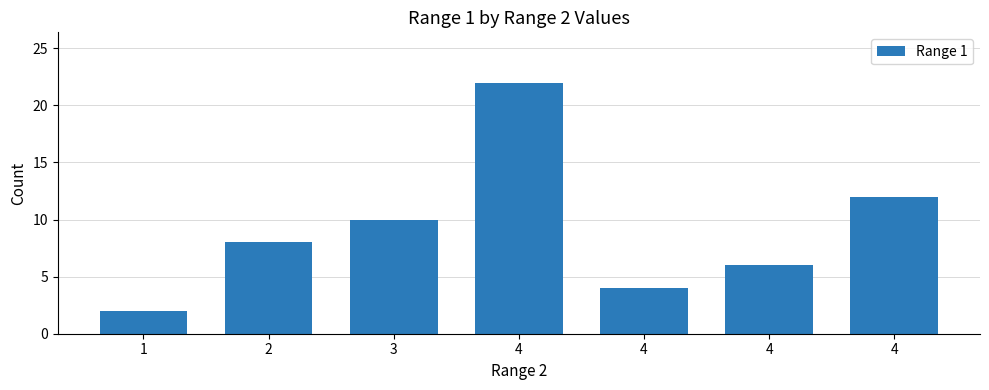

How many bars are there in total?

7